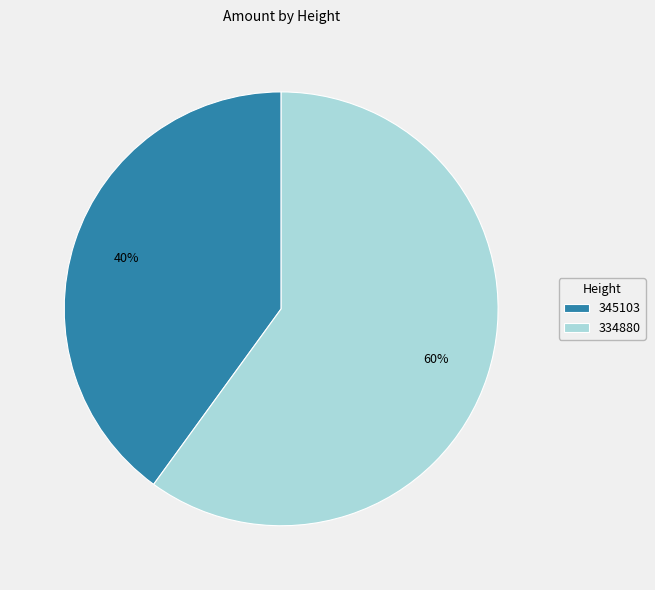

How many segments does this pie chart have?

2